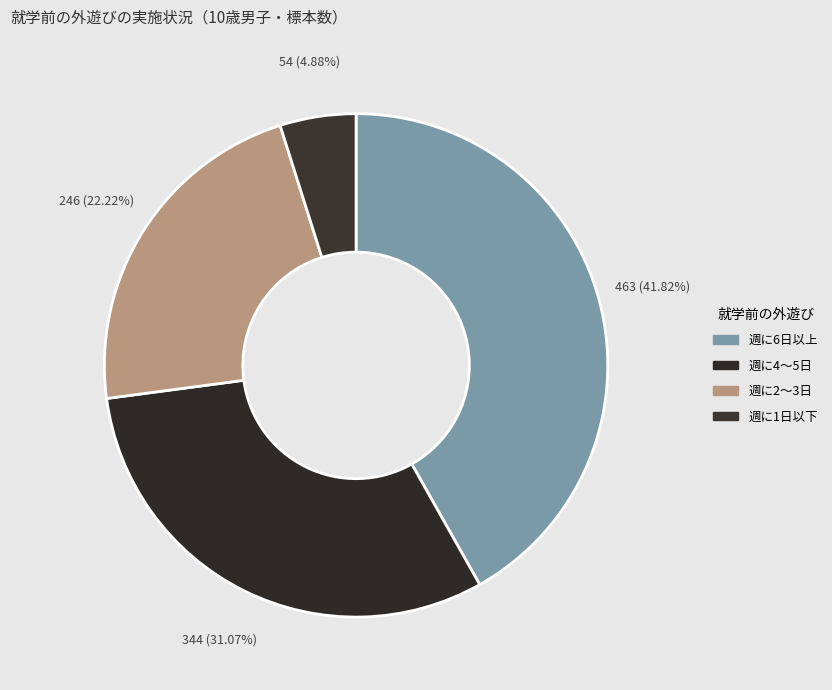

What is the total percentage of 週に6日以上 and 週に1日以下?

46.7%